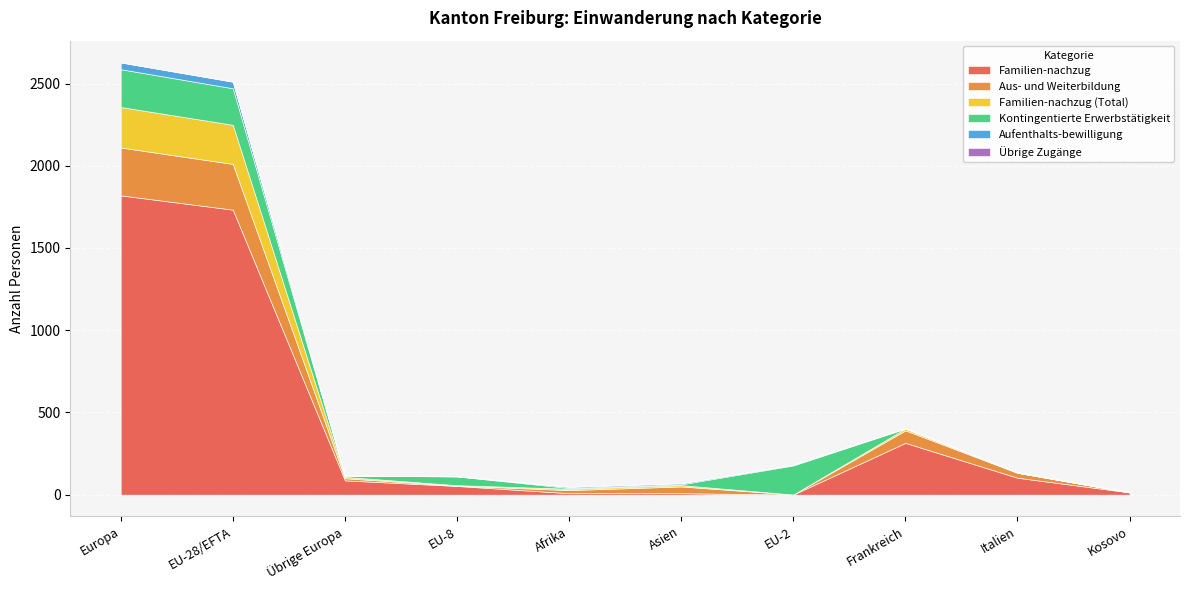

Which category has the highest value in the Familien-nachzug series?

Europa